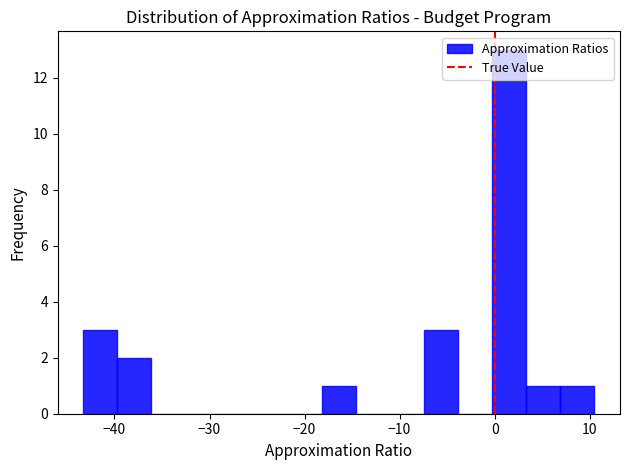

Around what value on the x-axis is the tallest bar? Give the approximate position of its centre, as read against the axis.

2